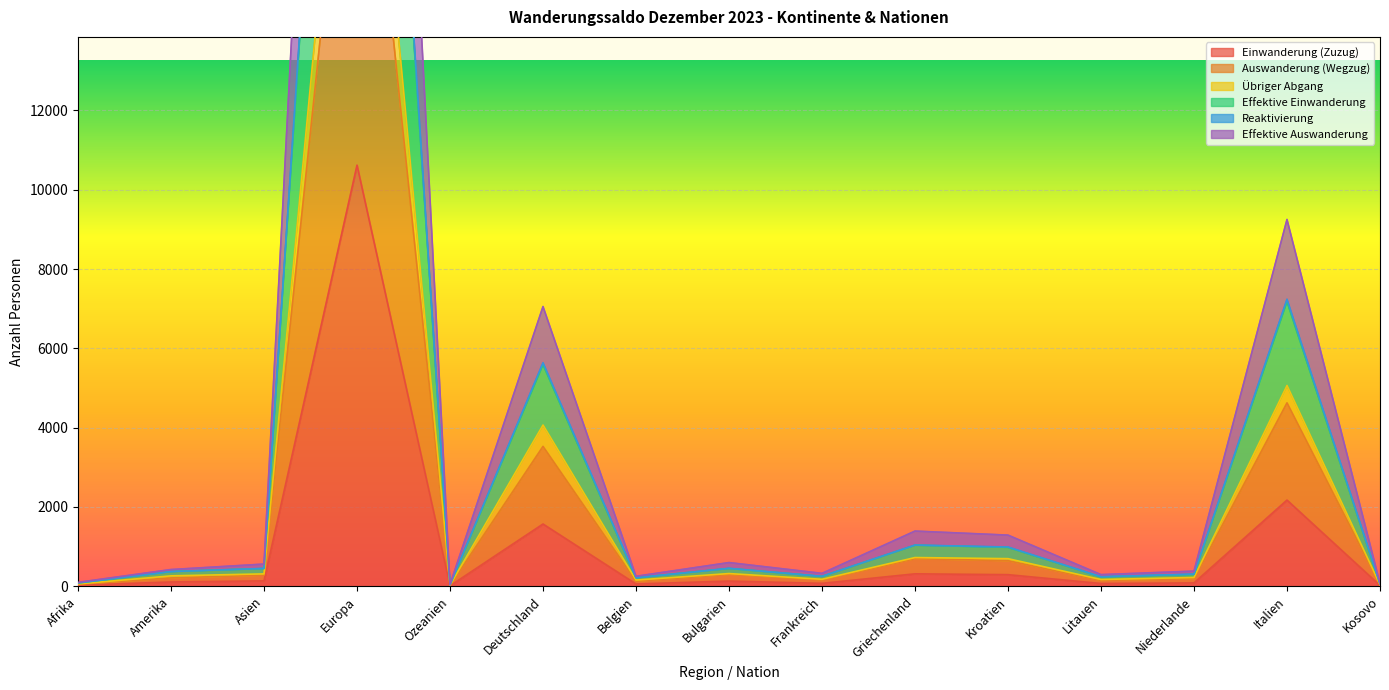

Does the chart display data point markers on the line(s)?

No